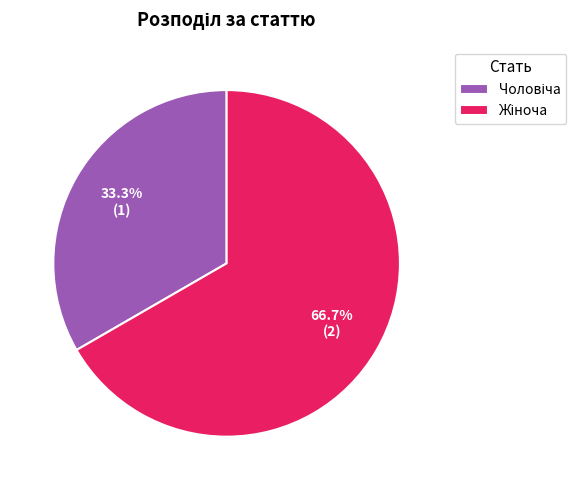

Is there any slice that represents more than half of the pie?

Yes